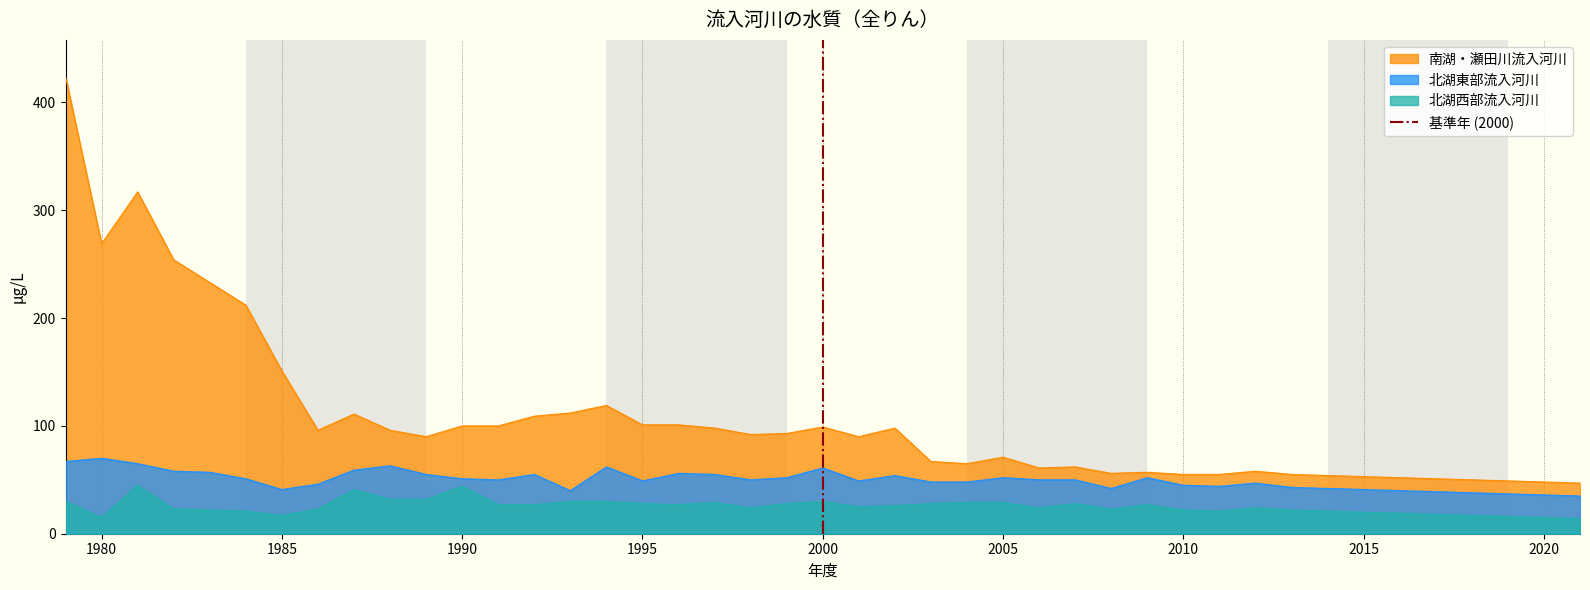

True or false: 南湖・瀬田川流入河川 and 北湖西部流入河川 cross at least once.

False